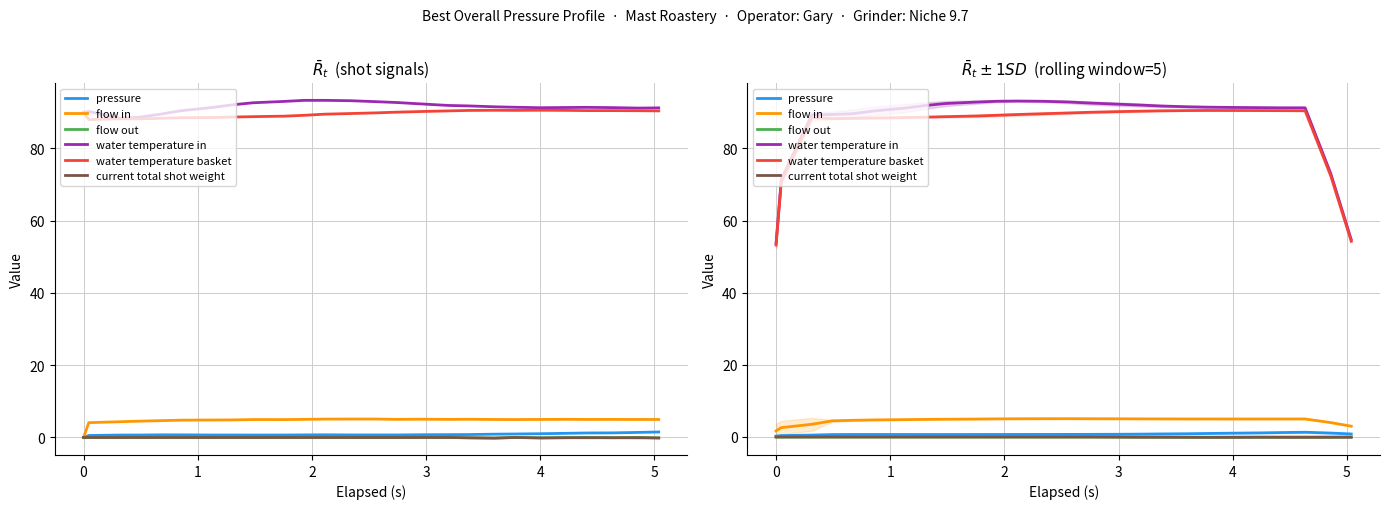

True or false: water temperature basket and pressure intersect in this chart.

False